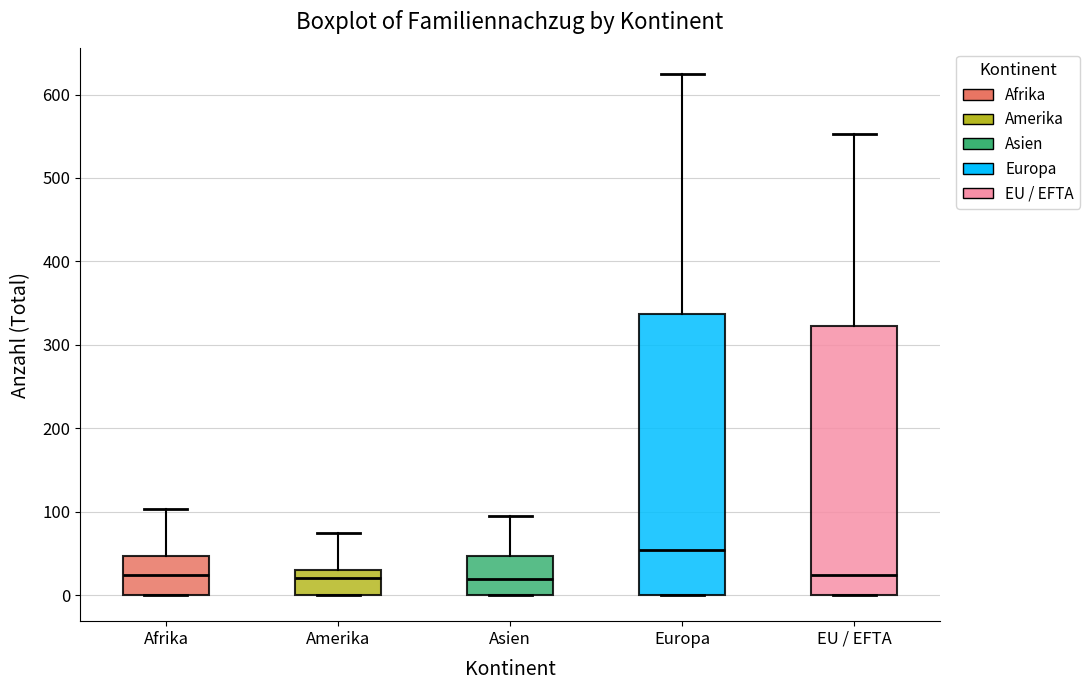

Comparing the boxes themselves (not the whiskers), which one is the tallest?

Europa